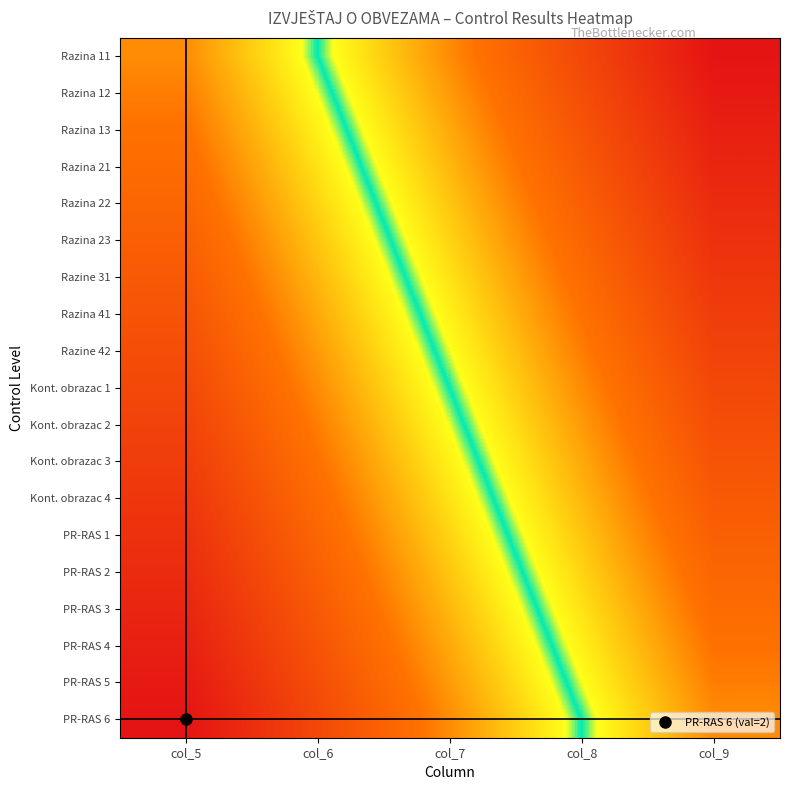

At which category does the chart reach its minimum across all series?

col_9